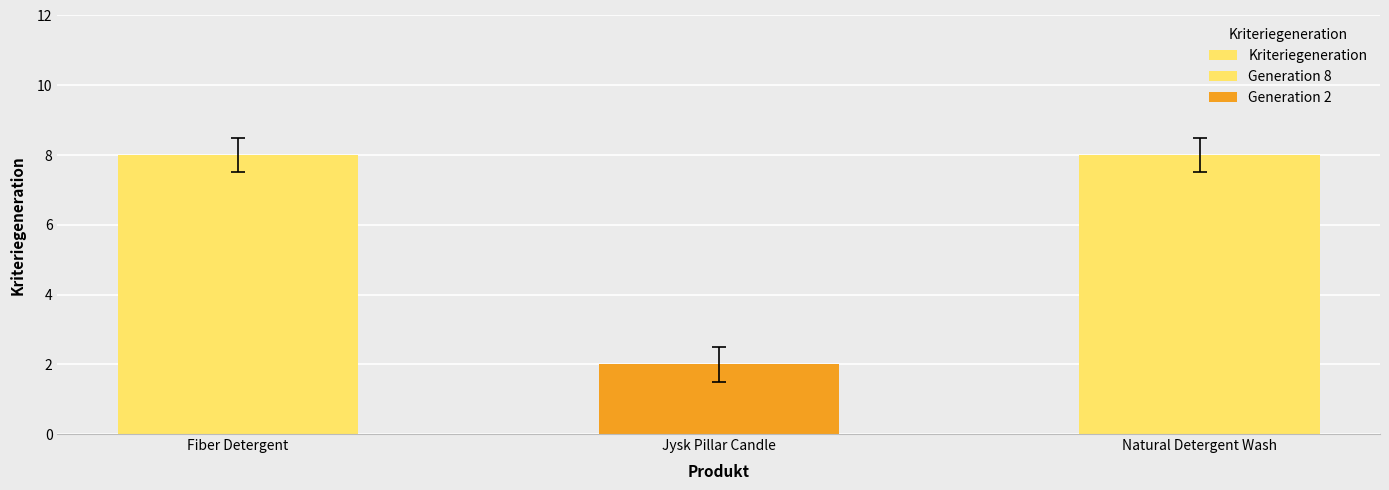

Rank the categories by value from lowest to highest.

Jysk Pillar Candle, Fiber Detergent, Natural Detergent Wash